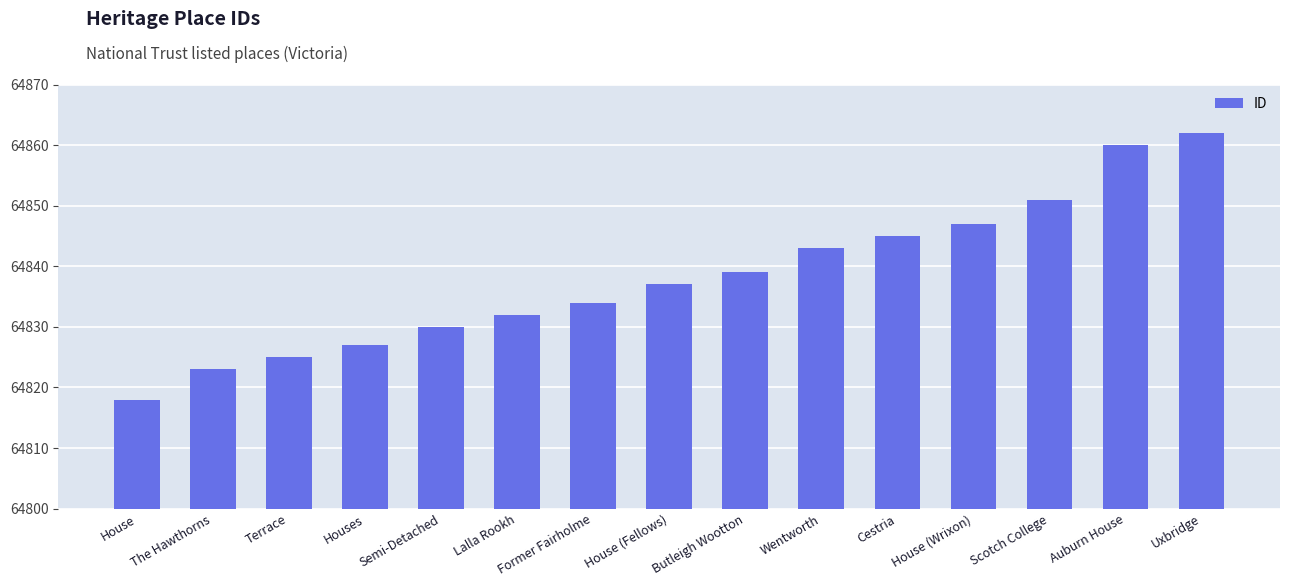

Rank the categories by value from lowest to highest.

House, The Hawthorns, Terrace, Houses, Semi-Detached, Lalla Rookh, Former Fairholme, House (Fellows), Butleigh Wootton, Wentworth, Cestria, House (Wrixon), Scotch College, Auburn House, Uxbridge